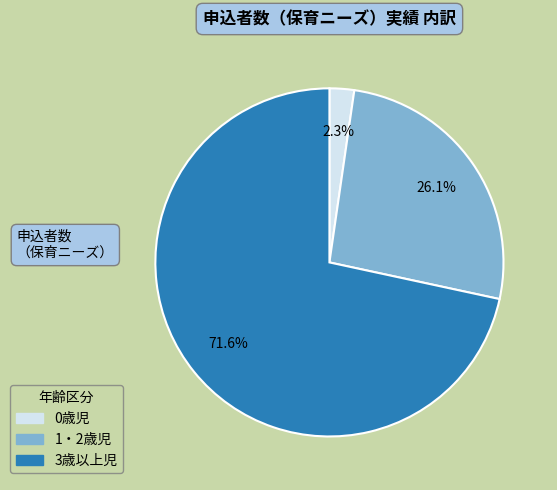

Which has a higher value, 3歳以上児 or 0歳児?

3歳以上児